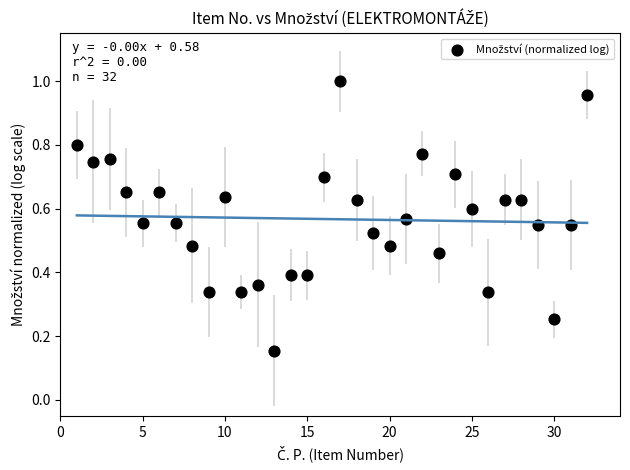

What is the range of X values (max minus min)?

31.0